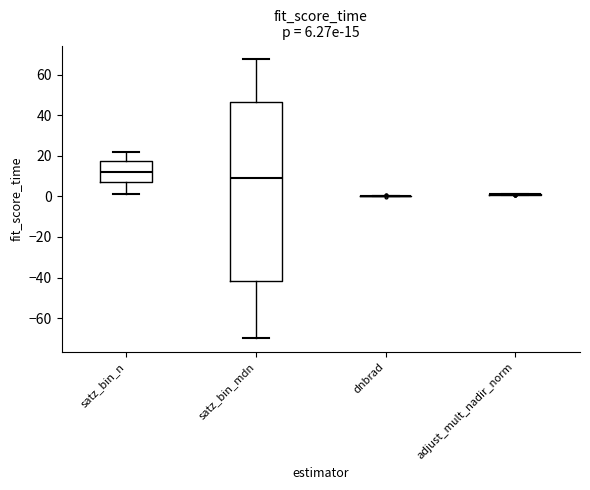

Which box is the tallest, from its lower edge to its upper edge?

satz_bin_mdn